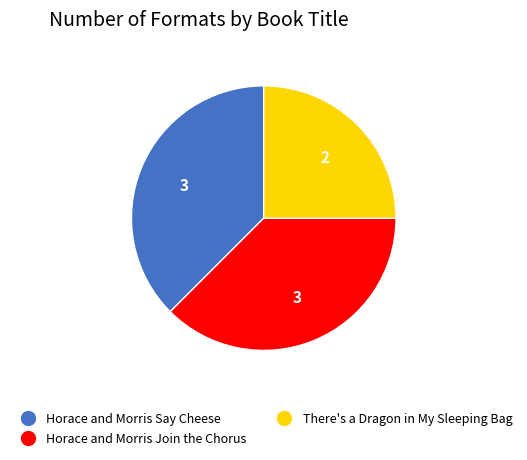

Approximately how many times larger is the value at Horace and Morris Join the Chorus compared to Horace and Morris Say Cheese?

1.0